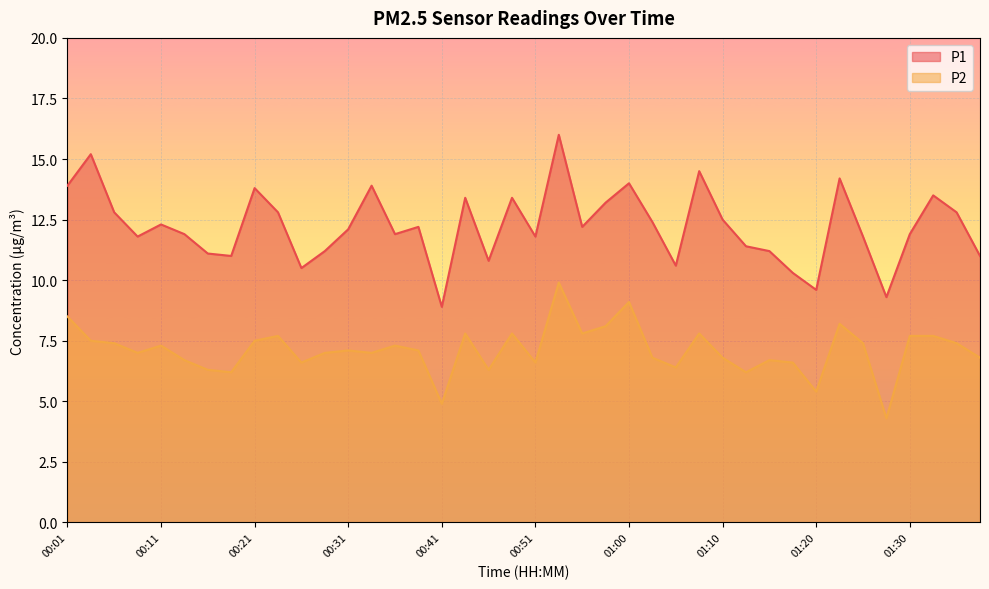

What are all the series names shown in the legend?

P1, P2